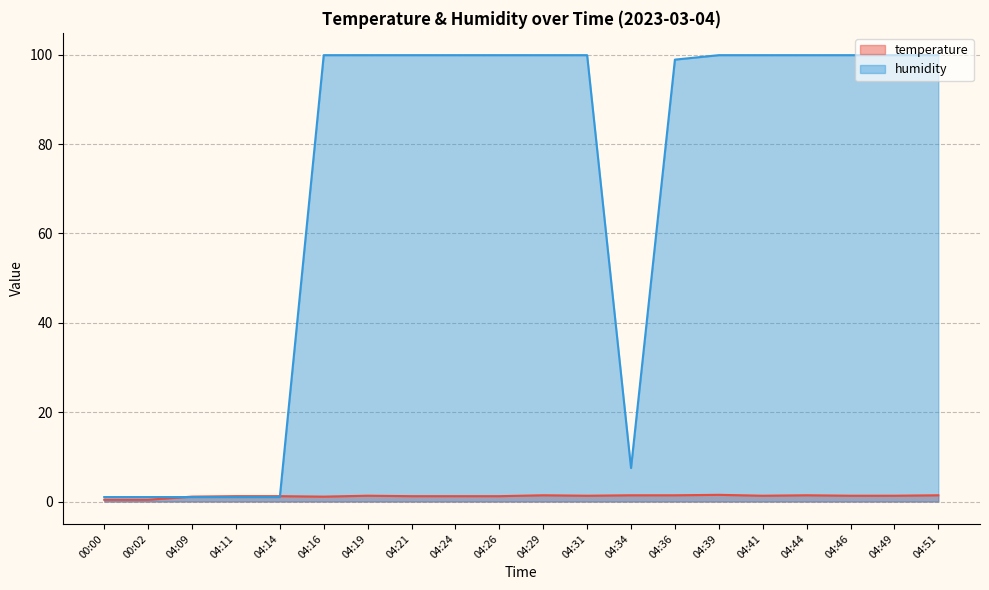

What is the sum of the temperature values at 04:09 and 00:02?

1.5